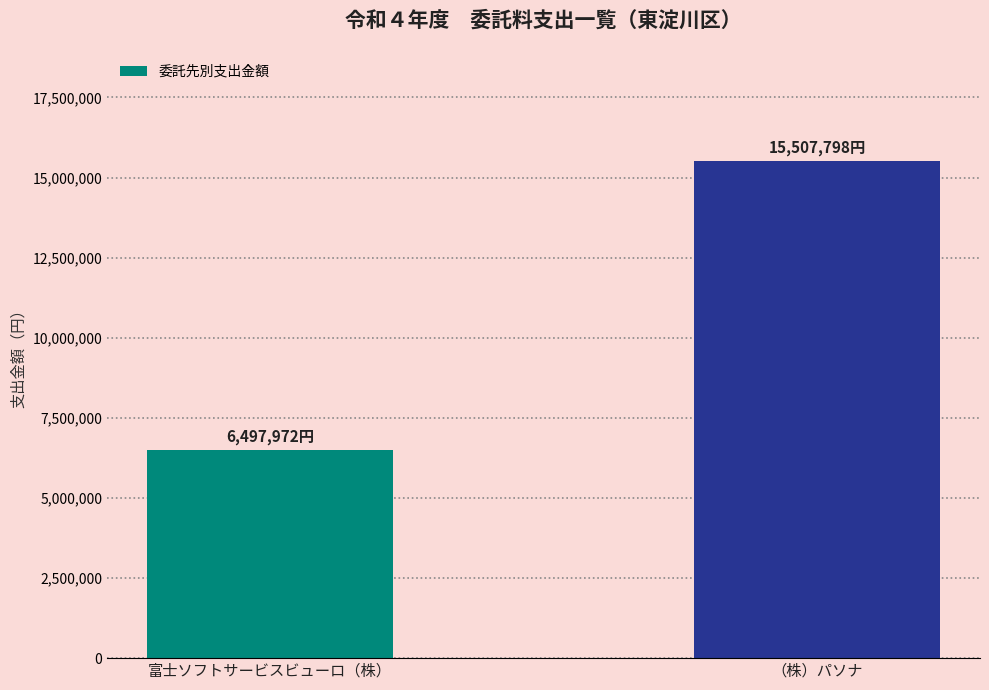

What is the greatest value displayed?

15507798